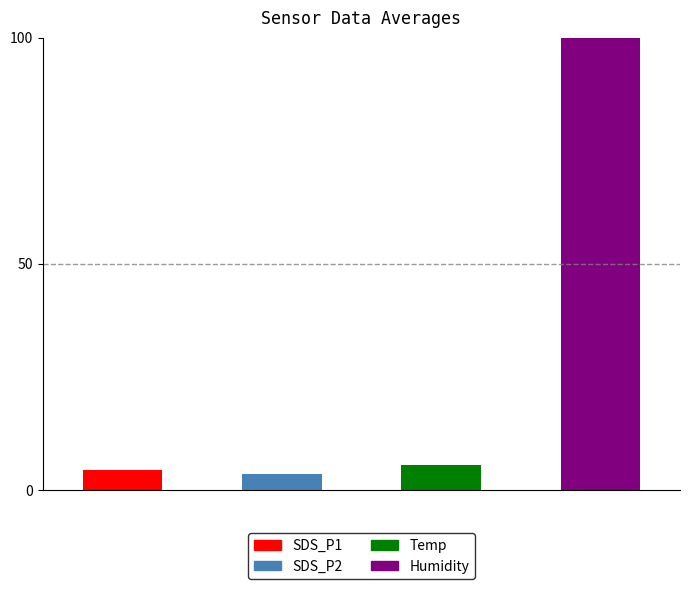

Count the number of data series in this chart.

4